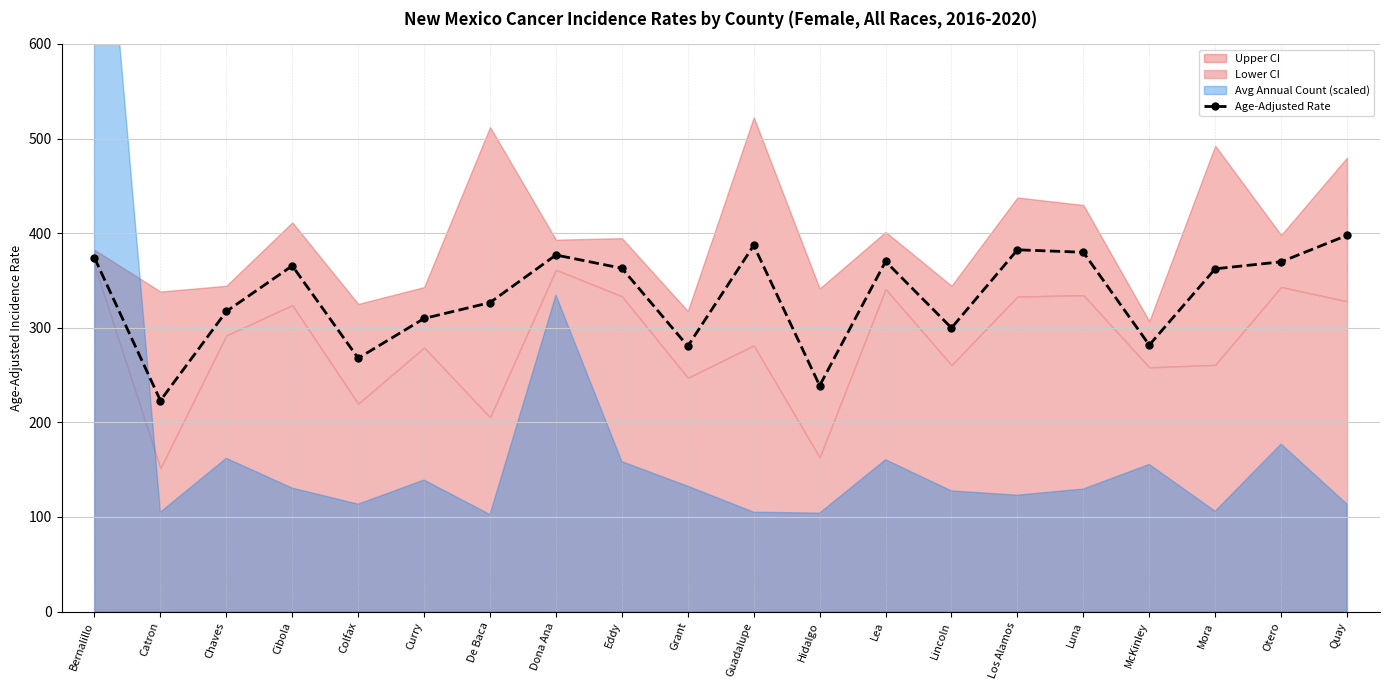

At which category does the data reach its first local peak?

Cibola